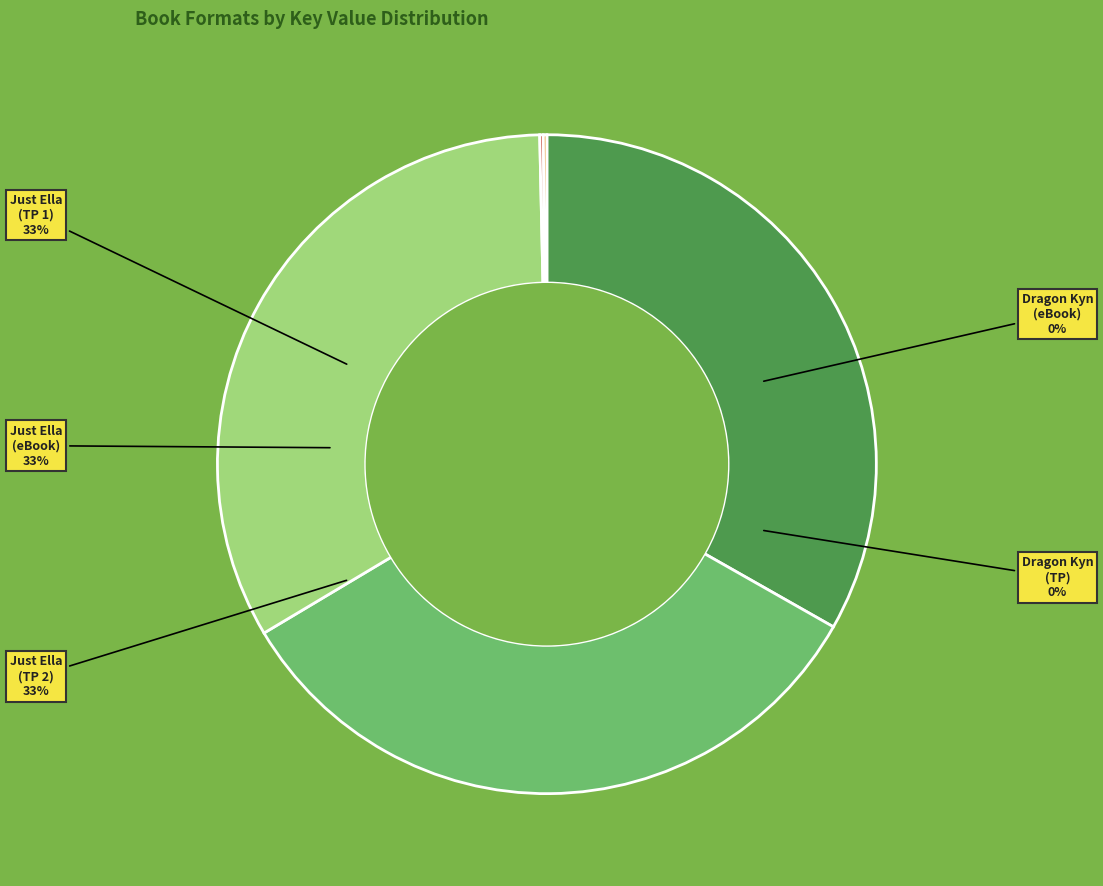

Does Just Ella (Trade Paperback 1) account for over 50% of the chart?

No